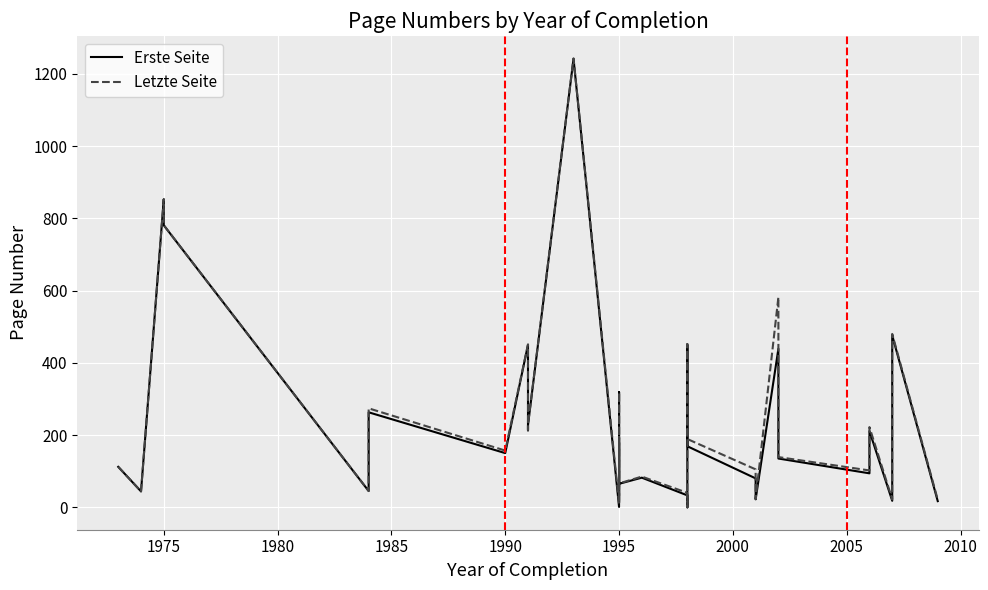

How many positive values does the Letzte Seite series have?

34